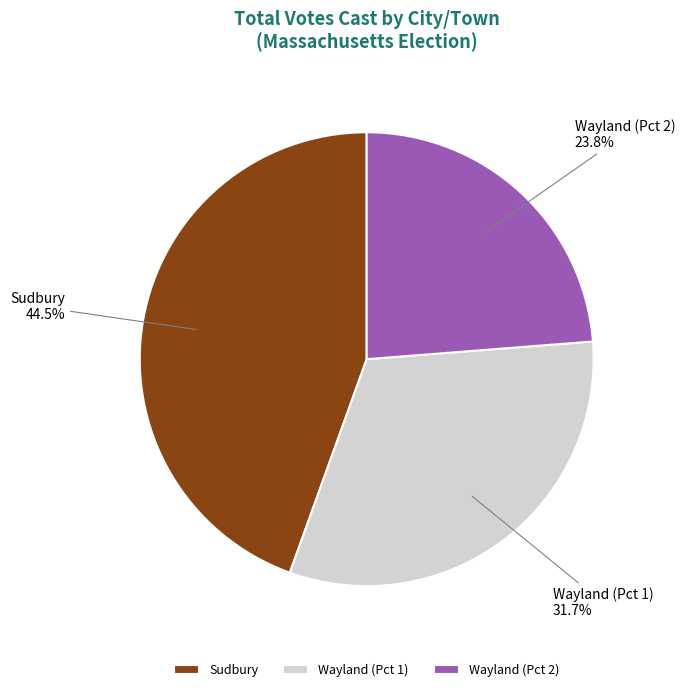

The Wayland (Pct 1) slice represents 26% of the pie. True or false?

False